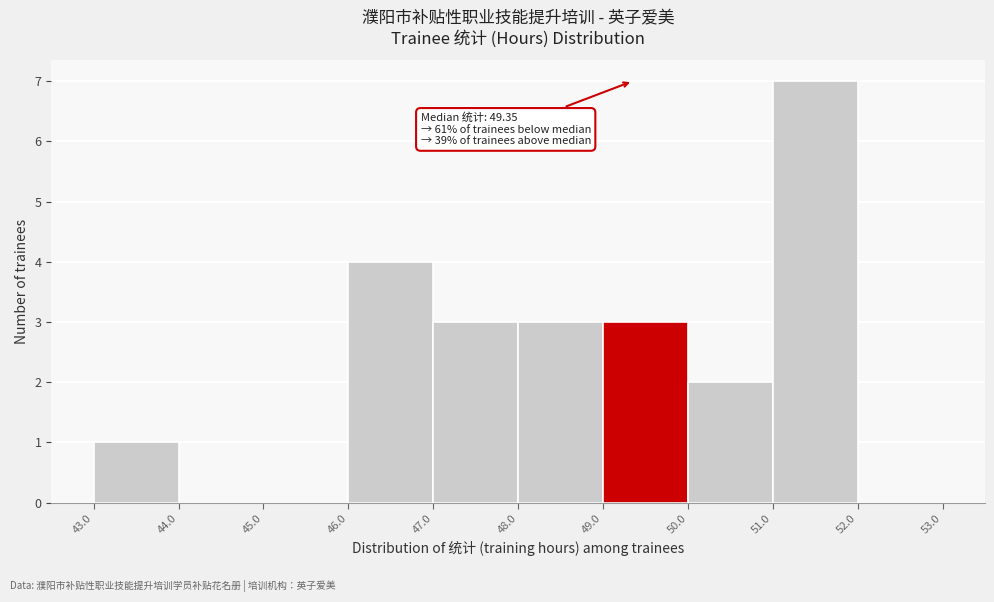

Over which range of the x-axis is the bar tallest?

51.0 to 52.0